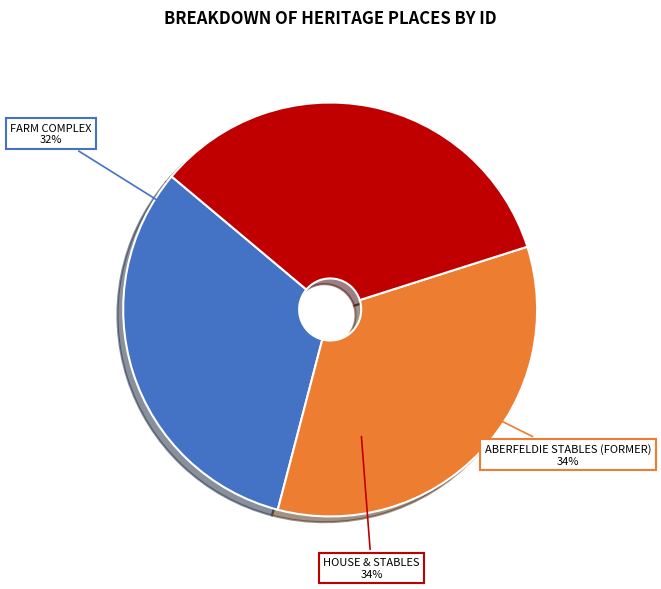

Do ABERFELDIE STABLES (FORMER) and FARM COMPLEX together represent more than half of the pie?

Yes